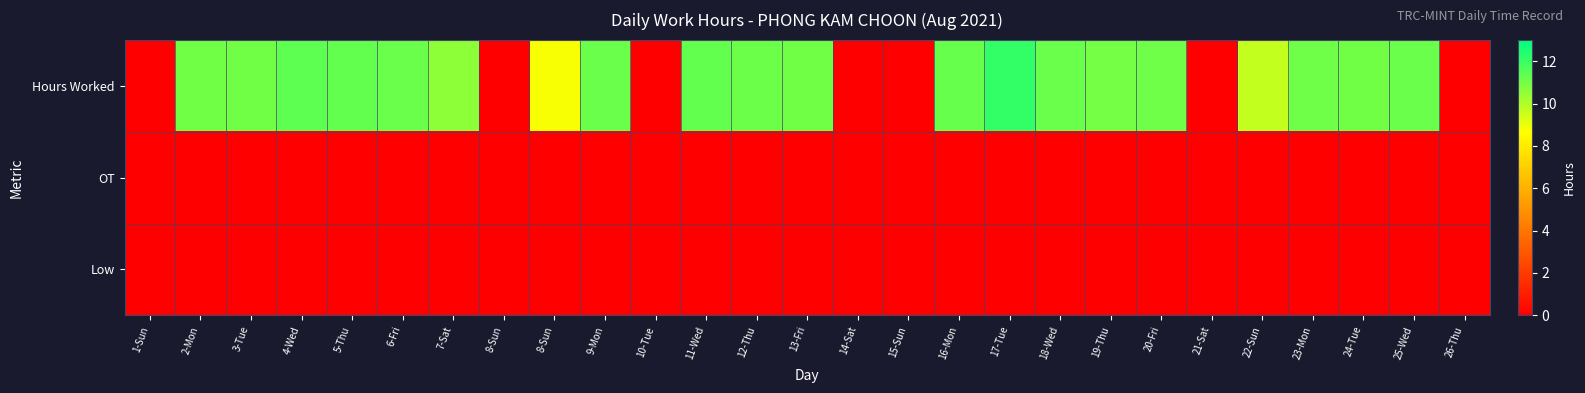

Reading left to right, extract all data points from this chart.

Hours Worked: 1-Sun=0.0	2-Mon=11.0	3-Tue=11.1	4-Wed=11.4	5-Thu=11.3	6-Fri=11.2	7-Sat=10.6	8-Sun=0.0	8-Sun=8.7	9-Mon=11.2	10-Tue=0.0	11-Wed=11.3	12-Thu=11.2	13-Fri=11.1	14-Sat=0.0	15-Sun=0.0	16-Mon=11.3	17-Tue=12.1	18-Wed=11.2	19-Thu=11.0	20-Fri=11.1	21-Sat=0.0	22-Sun=9.7	23-Mon=11.1	24-Tue=11.0	25-Wed=11.2	26-Thu=0.0
OT: 1-Sun=0.0	2-Mon=0.0	3-Tue=0.0	4-Wed=0.0	5-Thu=0.0	6-Fri=0.0	7-Sat=0.0	8-Sun=0.0	8-Sun=0.0	9-Mon=0.0	10-Tue=0.0	11-Wed=0.0	12-Thu=0.0	13-Fri=0.0	14-Sat=0.0	15-Sun=0.0	16-Mon=0.0	17-Tue=0.0	18-Wed=0.0	19-Thu=0.0	20-Fri=0.0	21-Sat=0.0	22-Sun=0.0	23-Mon=0.0	24-Tue=0.0	25-Wed=0.0	26-Thu=0.0
Low: 1-Sun=0.0	2-Mon=0.0	3-Tue=0.0	4-Wed=0.0	5-Thu=0.0	6-Fri=0.0	7-Sat=0.0	8-Sun=0.0	8-Sun=0.0	9-Mon=0.0	10-Tue=0.0	11-Wed=0.0	12-Thu=0.0	13-Fri=0.0	14-Sat=0.0	15-Sun=0.0	16-Mon=0.0	17-Tue=0.0	18-Wed=0.0	19-Thu=0.0	20-Fri=0.0	21-Sat=0.0	22-Sun=0.0	23-Mon=0.0	24-Tue=0.0	25-Wed=0.0	26-Thu=0.0